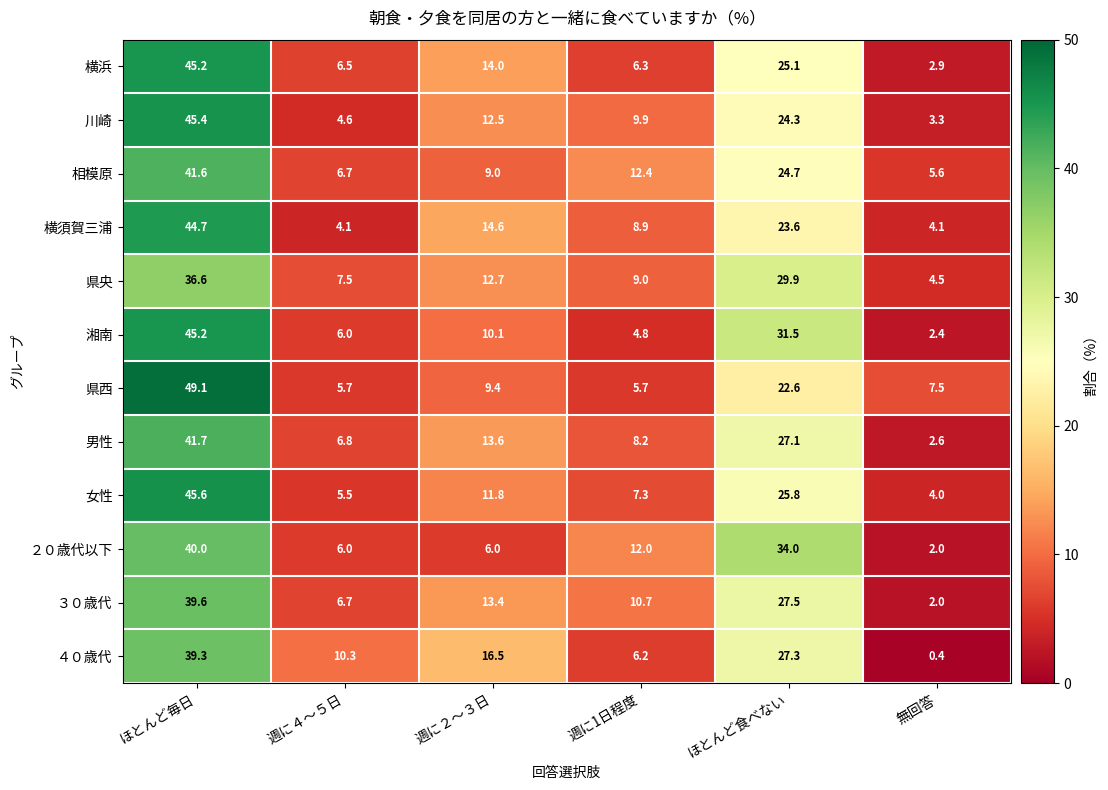

Which series has the largest total across all categories?

県央